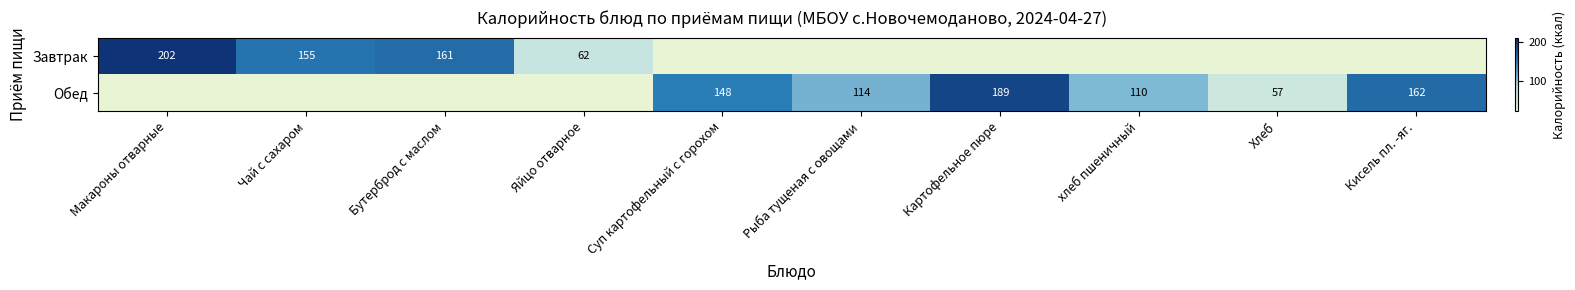

Is it true that Завтрак equals 100.5 at Яйцо отварное?

False